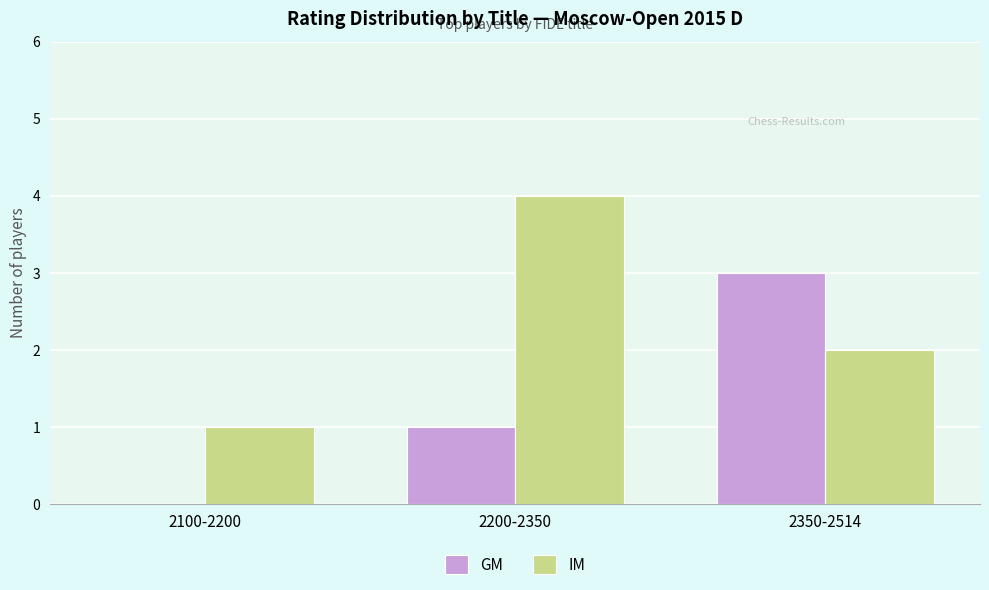

True or false: GM has a value of 2 at 2100-2200.

False